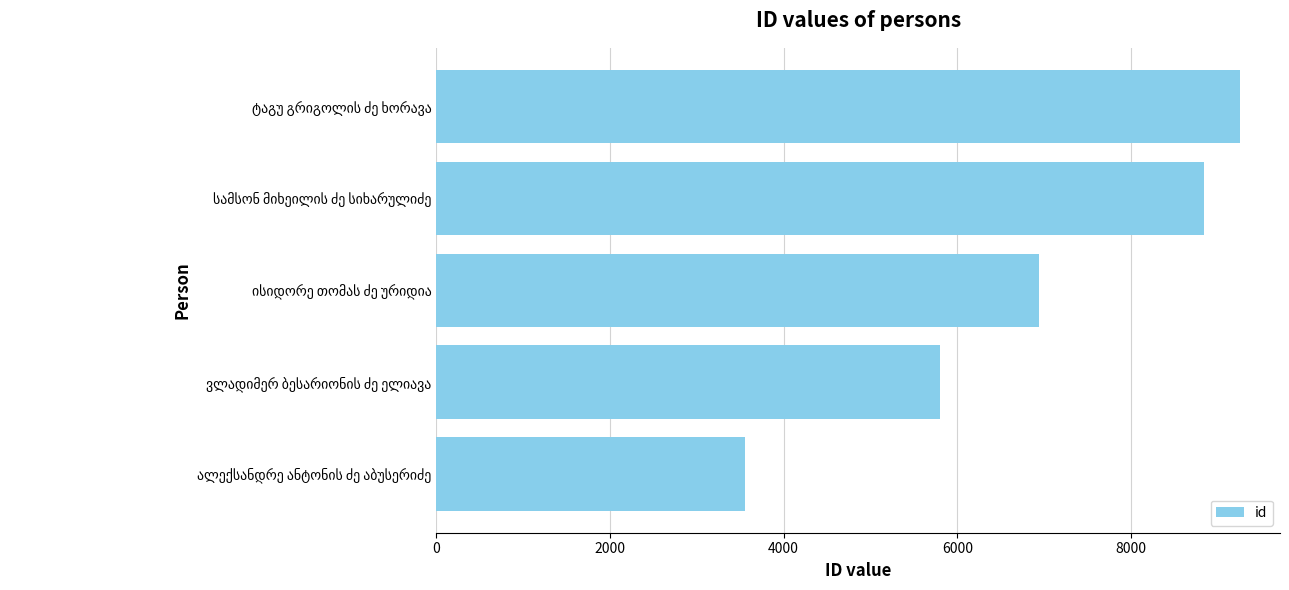

What is the minimum value shown in the chart?

3560